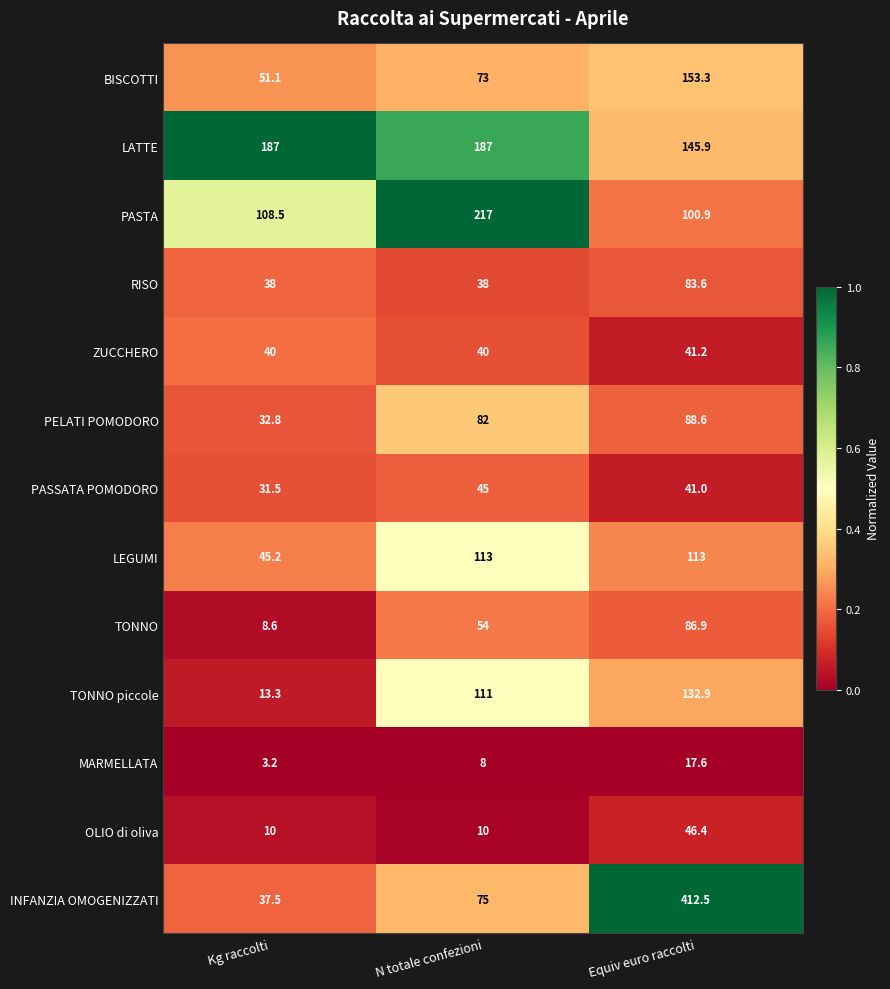

What is the greatest value displayed?

412.5